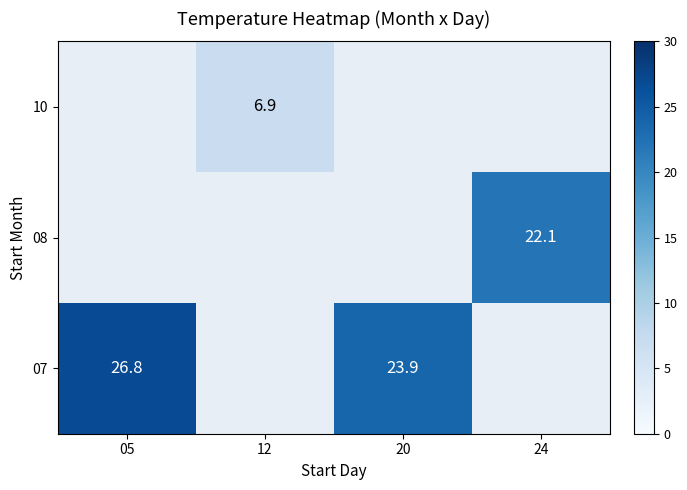

What is the minimum value shown in the chart?

6.9